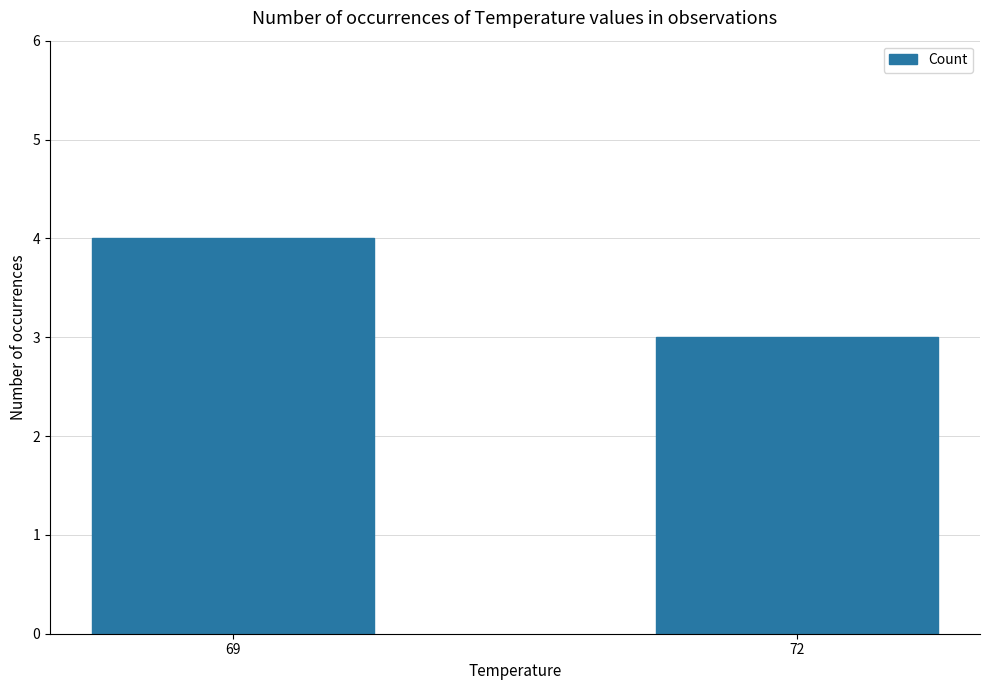

Reading left to right, transcribe all the data shown in this chart.

69=4	72=3